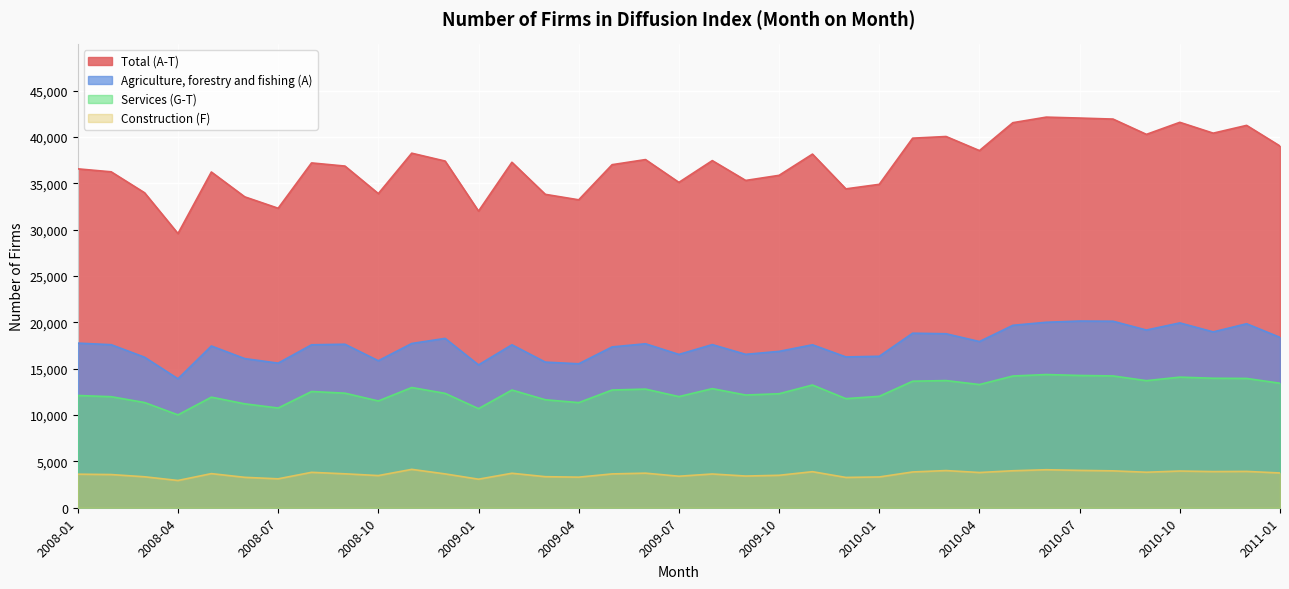

What is the sum of the Agriculture, forestry and fishing (A) values at 2010-01 and 2010-12?

36190